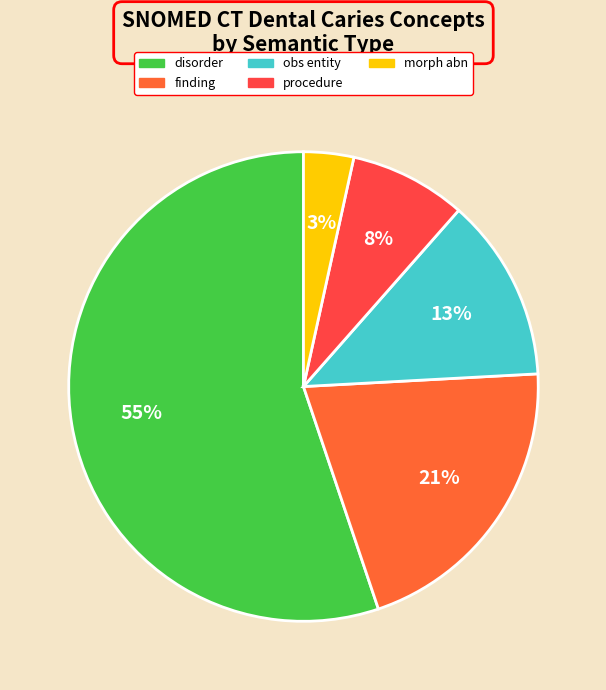

How many segments does this pie chart have?

5